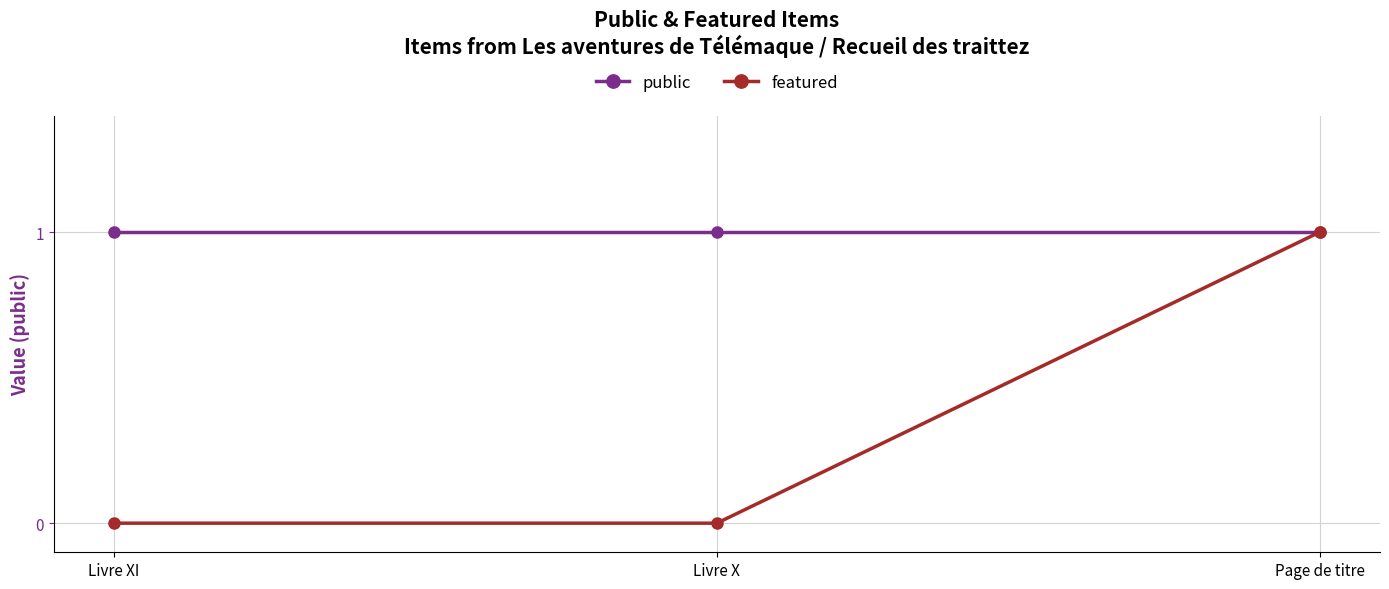

Is it true that public equals 1 at Livre XI?

True